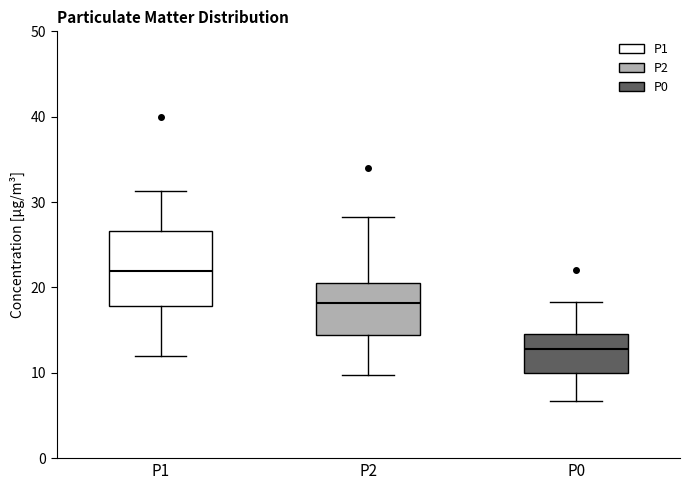

Reading left to right, transcribe this box plot: for each box, give where its median line is, the range the box spans, and where its two whiskers end, as read against the y-axis. The values are not printed on the chart, so give them approximately, as read against the axis.

P1: median 22, box 18 to 27, whiskers 12 to 31
P2: median 18, box 14 to 21, whiskers 10 to 28
P0: median 13, box 10 to 15, whiskers 7 to 18